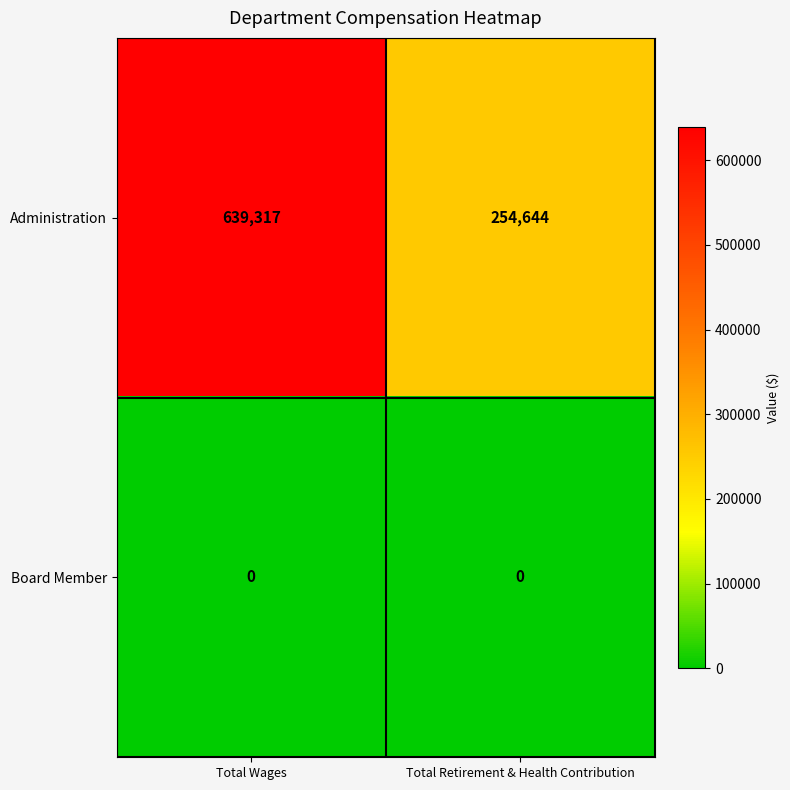

Between Total Wages and Total Retirement & Health Contribution, which series saw the biggest shift?

Administration